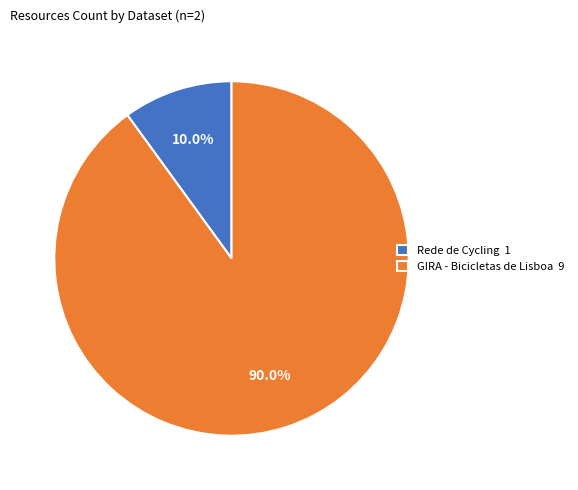

Rank the categories by value from highest to lowest.

GIRA - Bicicletas de Lisboa 9, Rede de Cycling 1